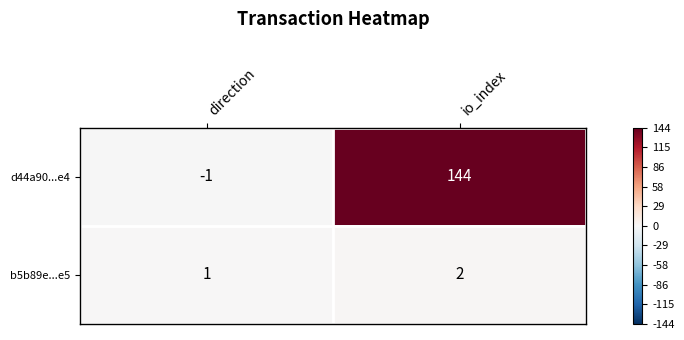

List the series in order of their peak value, highest first.

d44a90...e4, b5b89e...e5